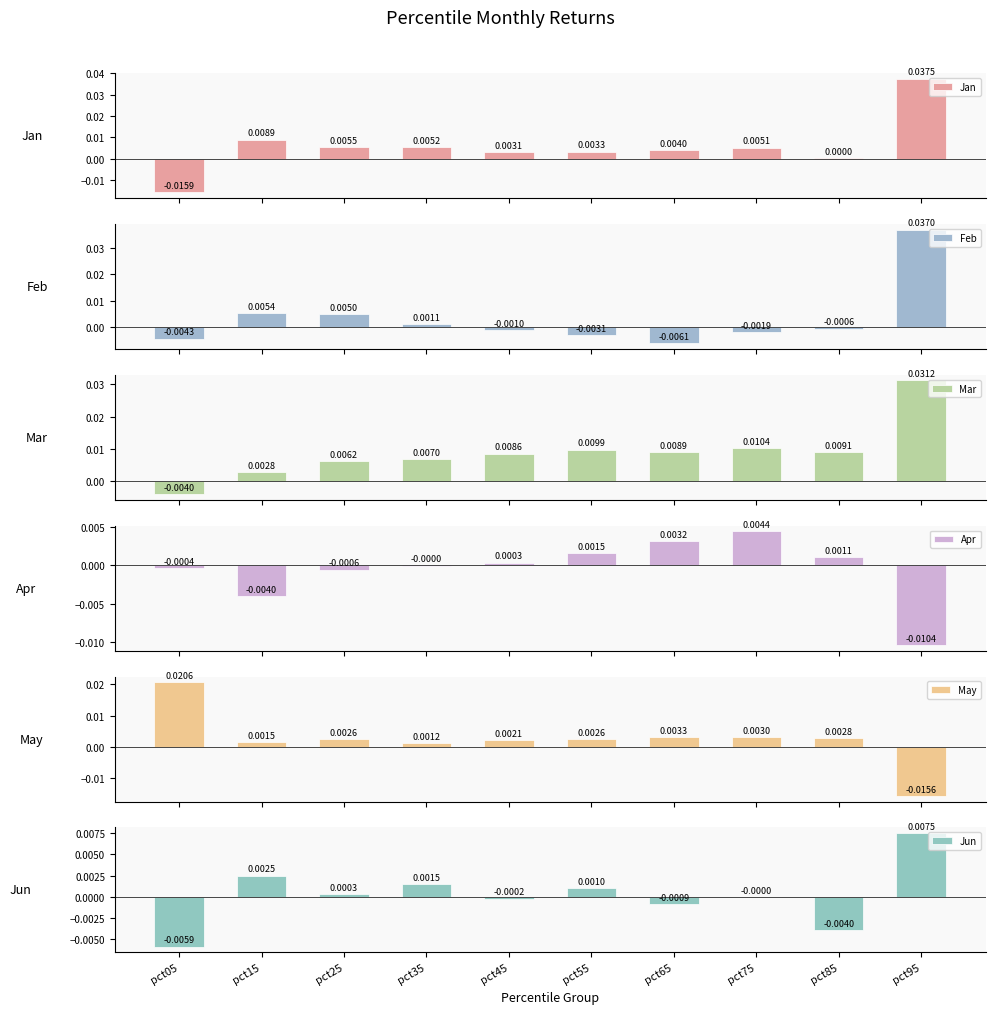

Which series changed the most between pct25 and pct85?

Feb